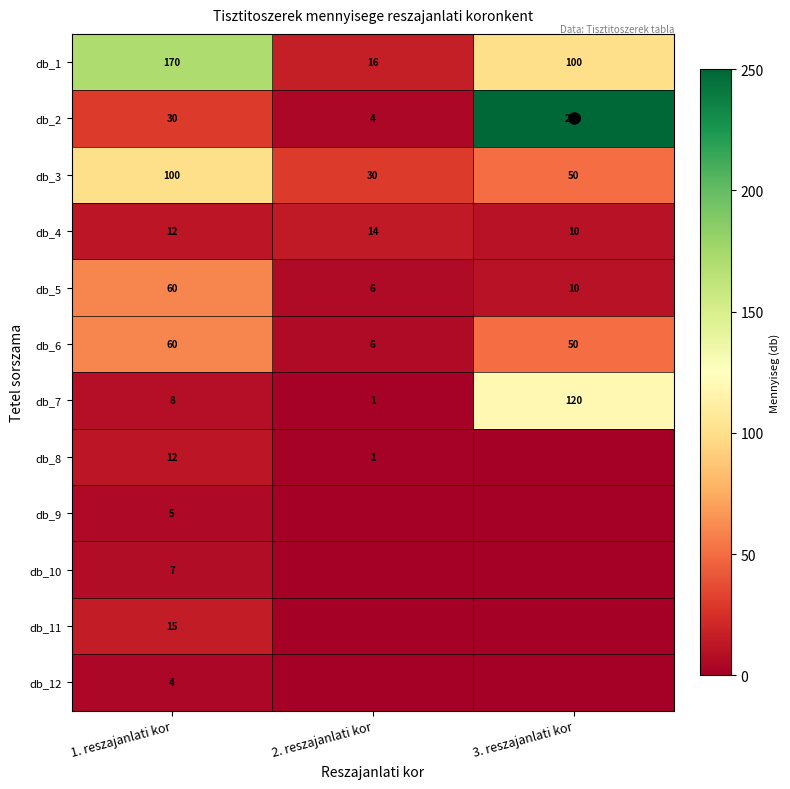

What is the total value across all series at 2. reszajanlati kor?

78